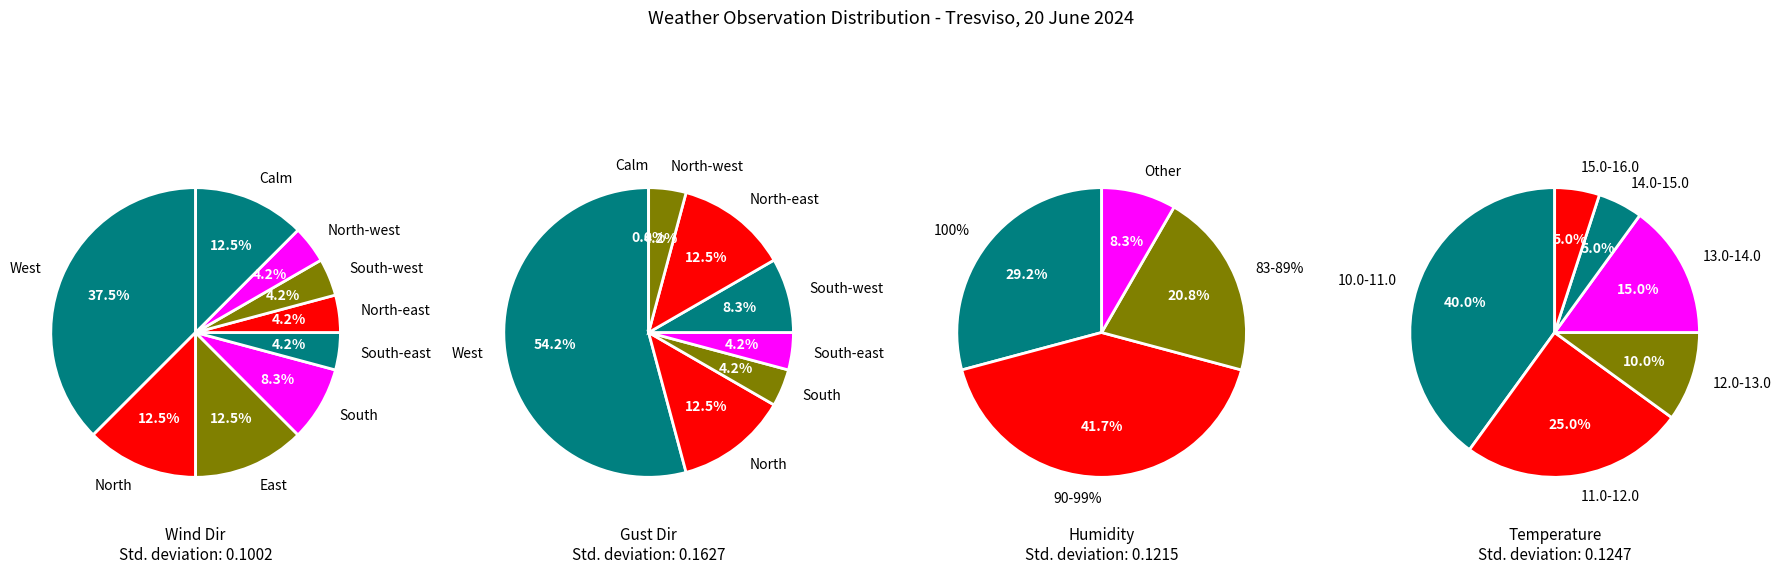

The North-west slice represents 4% of the pie. True or false?

True